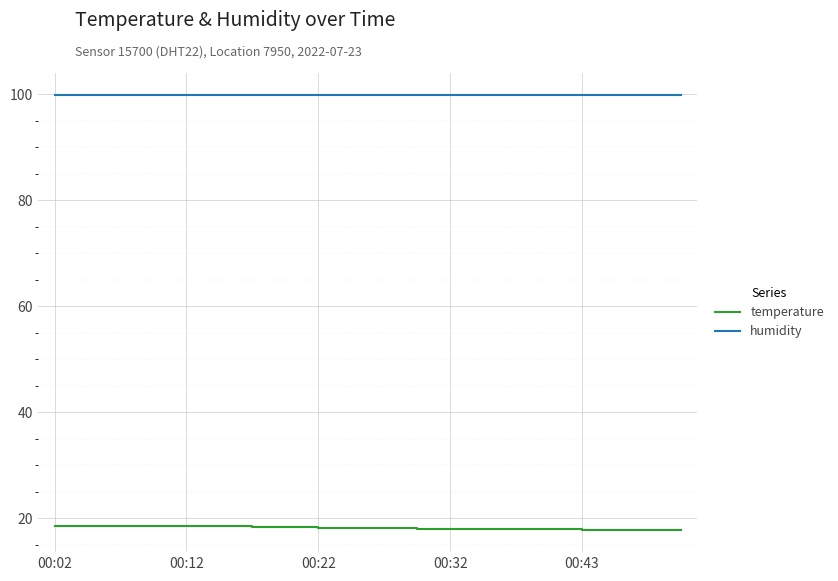

True or false: temperature and humidity intersect in this chart.

False